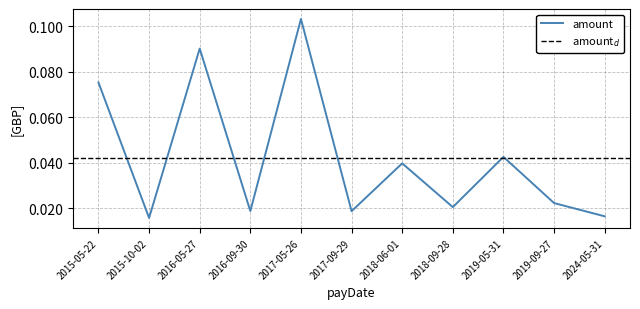

What position from the right is 2019-05-31?

3